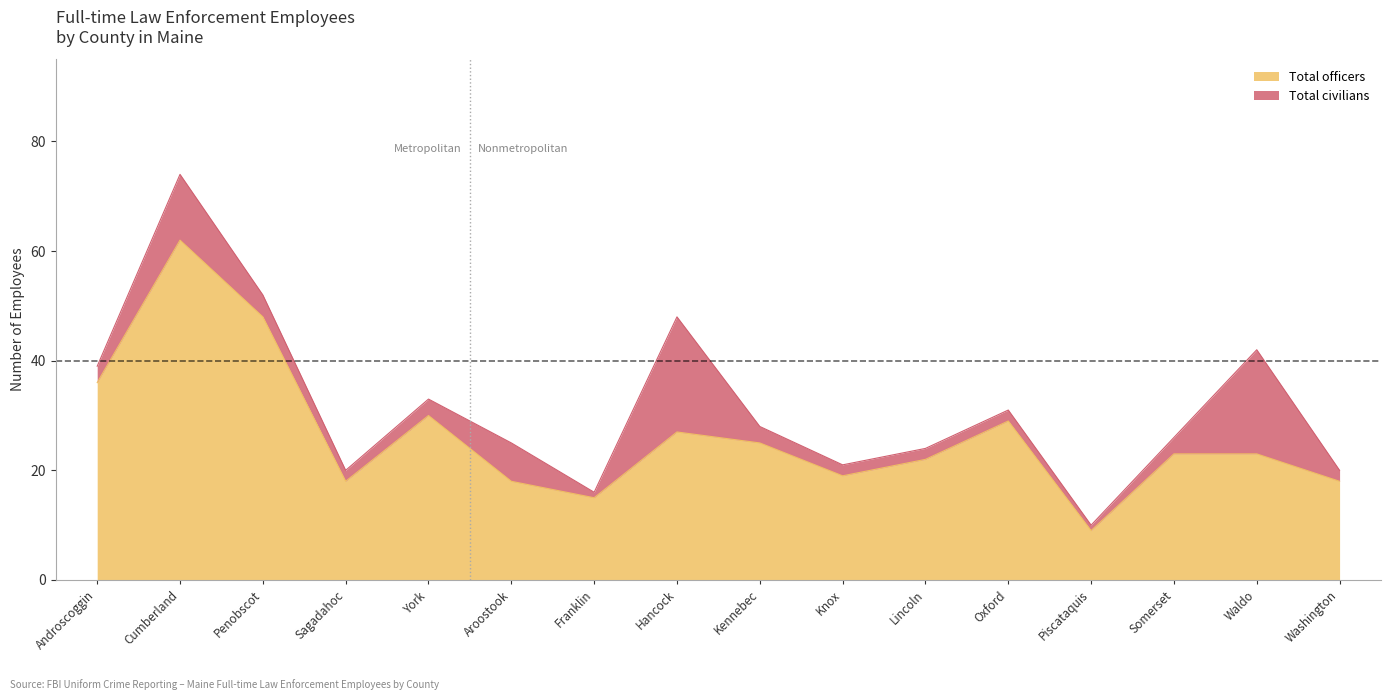

List the labels in order of value, largest first.

Cumberland, Penobscot, Androscoggin, York, Oxford, Hancock, Kennebec, Somerset, Waldo, Lincoln, Knox, Sagadahoc, Aroostook, Washington, Franklin, Piscataquis